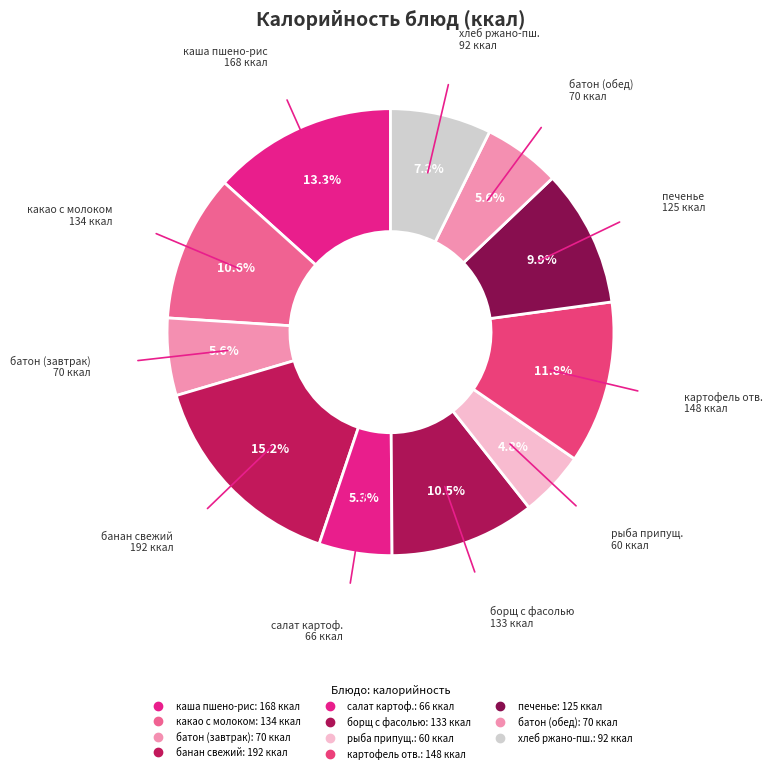

Which slice is the smallest?

рыба припущенная